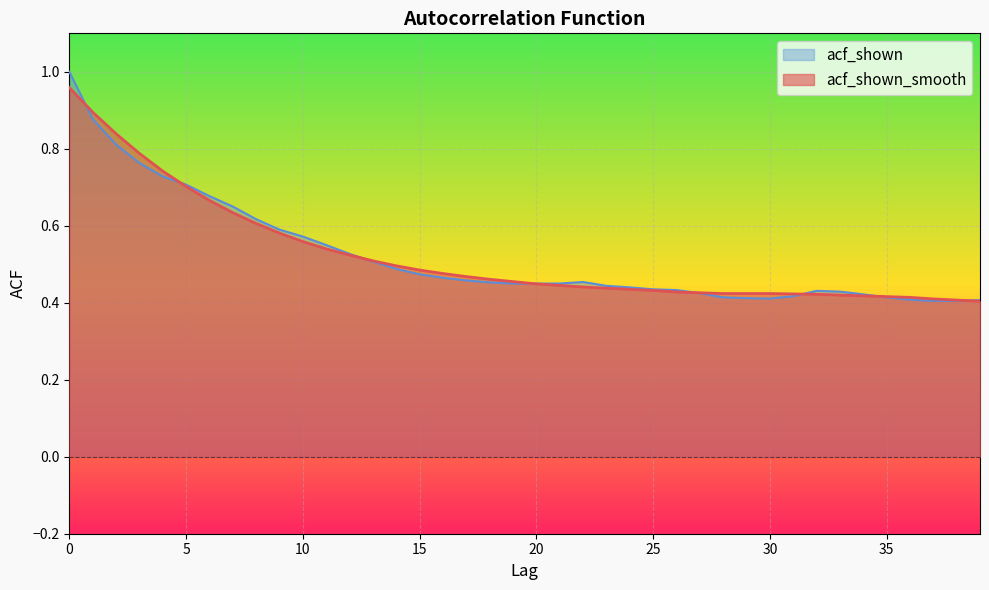

At which label does acf_shown reach its minimum?

37